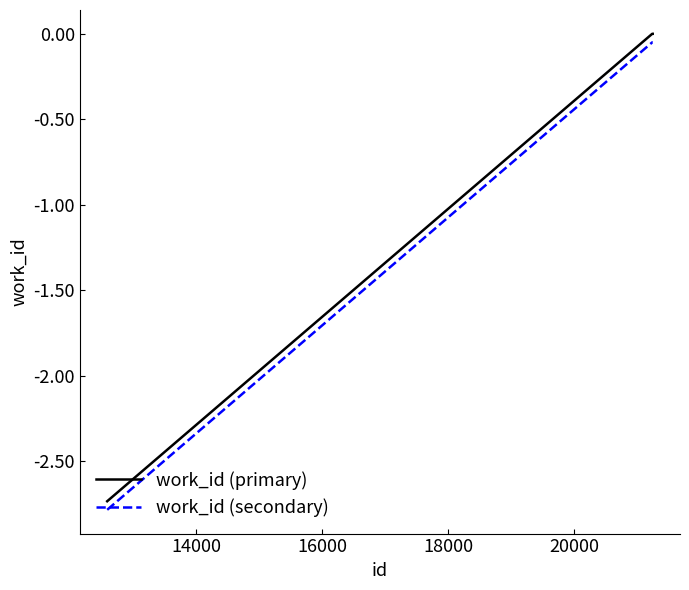

True or false: work_id (secondary) and work_id (primary) intersect in this chart.

False